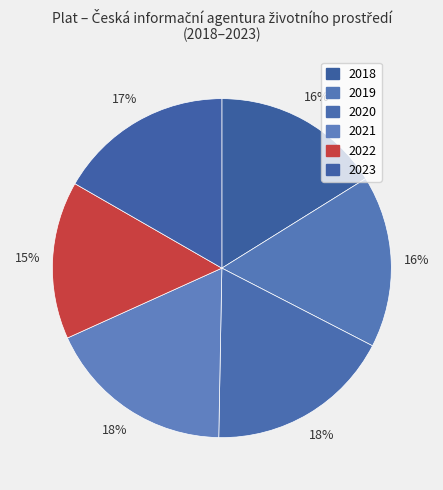

To the nearest percent, what portion does 2023 represent?

17%